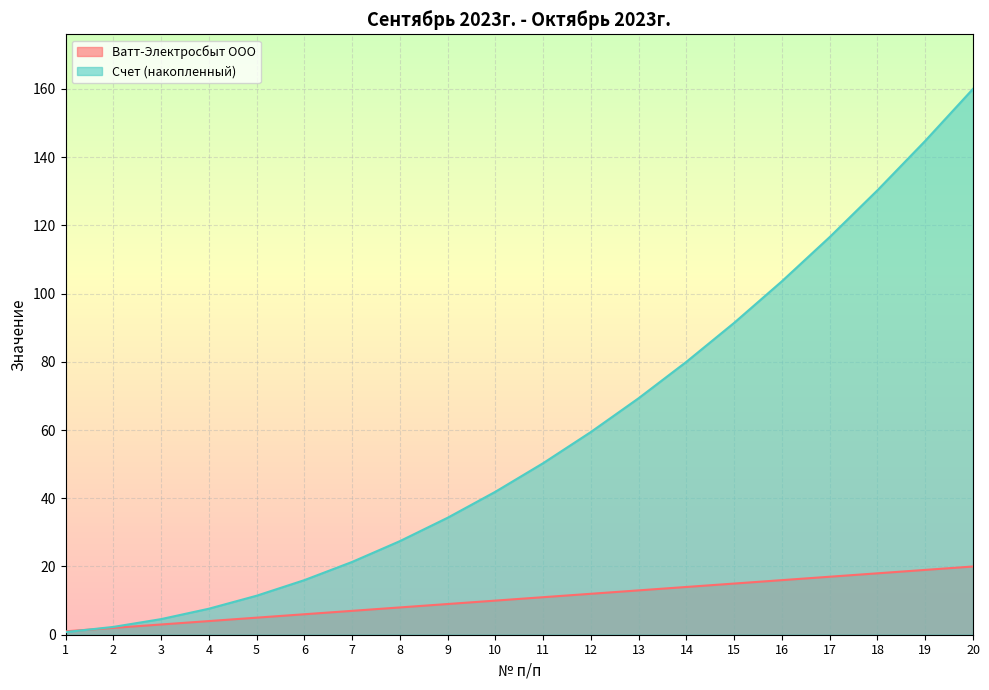

How many lines are shown in the chart?

2